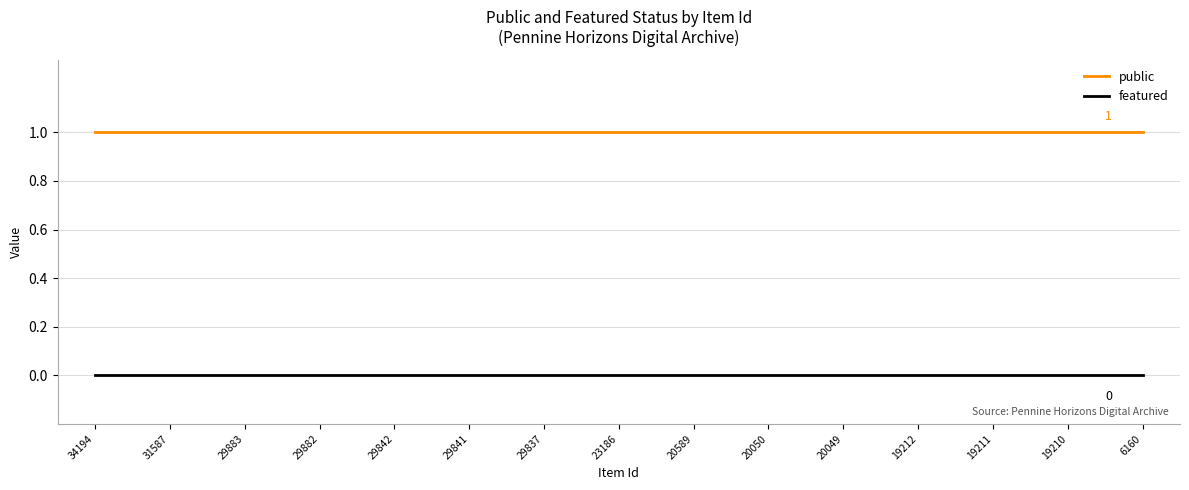

The value of public at 34194 is 1. True or false?

True